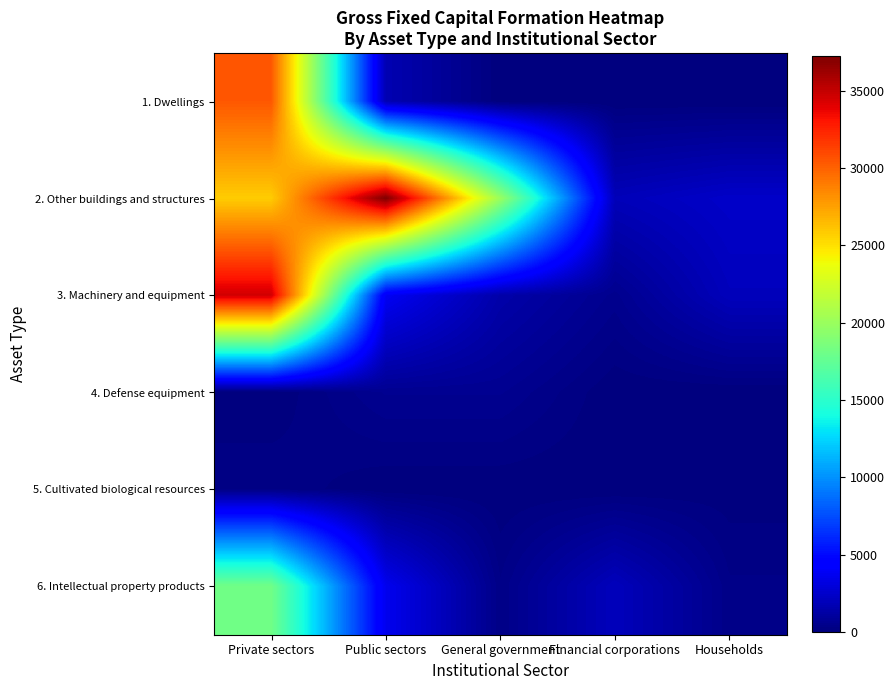

List the series in order of their peak value, lowest first.

5. Cultivated biological resources, 4. Defense equipment, 6. Intellectual property products, 1. Dwellings, 3. Machinery and equipment, 2. Other buildings and structures